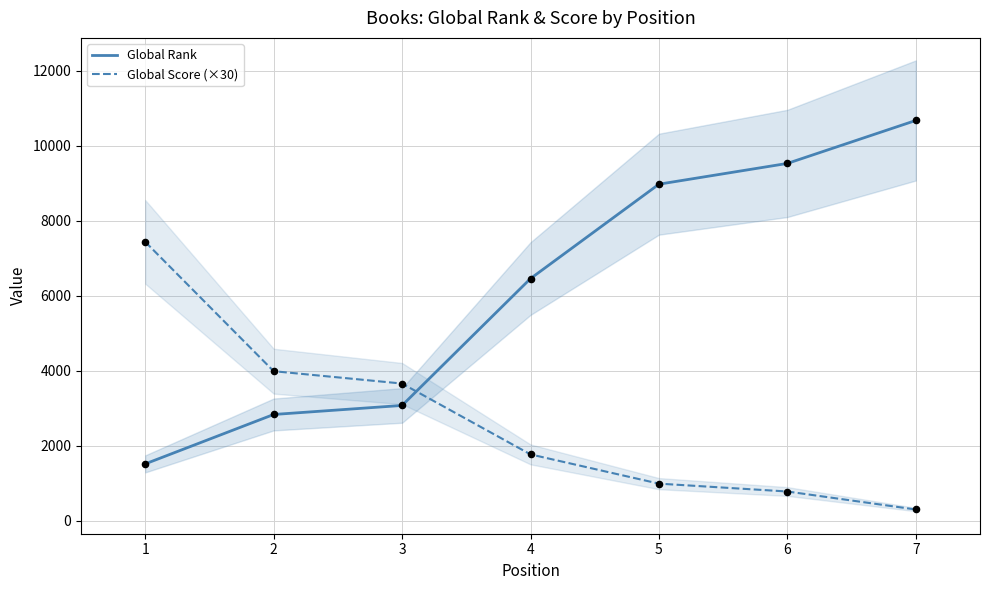

Which series has the widest spread of Y values?

Global Rank